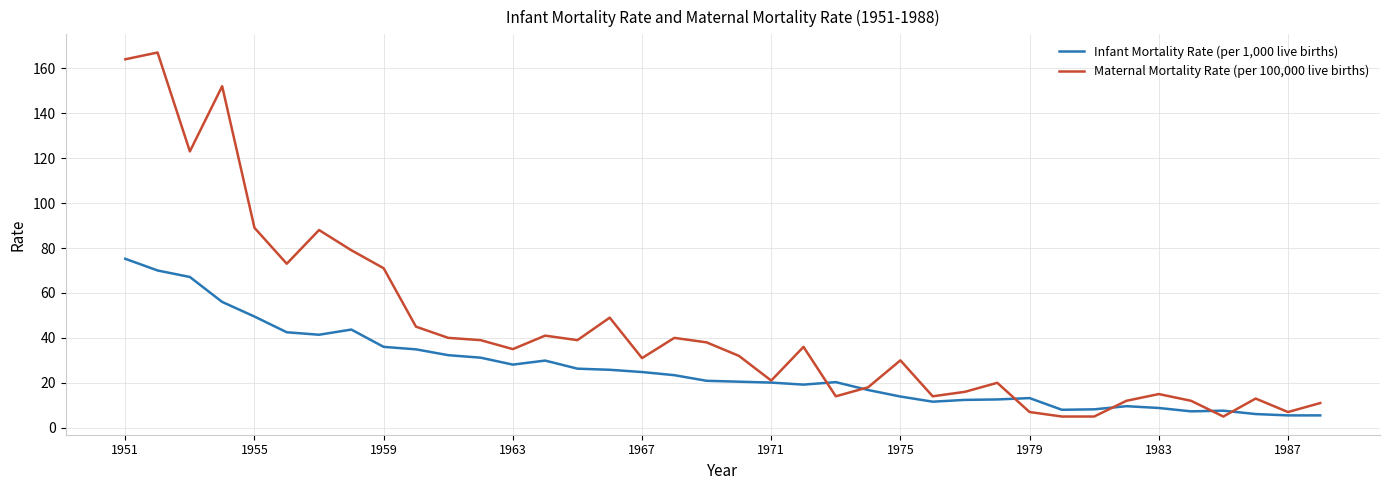

List the series in order of their peak value, highest first.

Maternal Mortality Rate (per 100,000 live births), Infant Mortality Rate (per 1,000 live births)